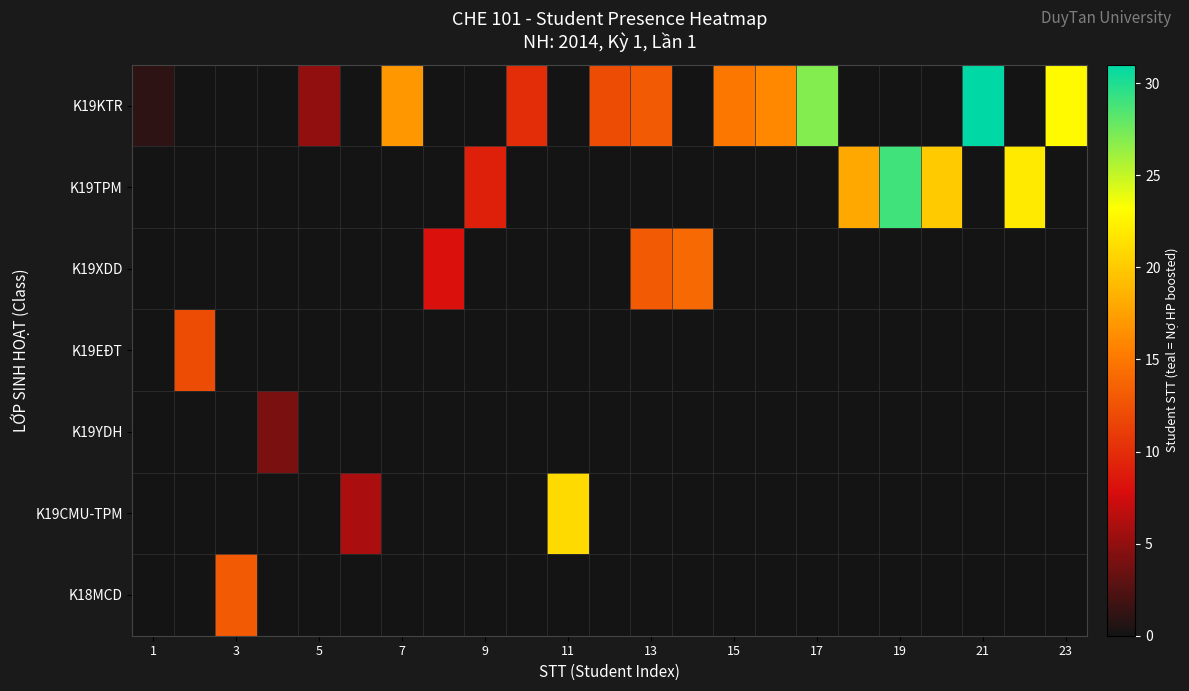

Which series has the largest range (max minus min)?

K19KTR